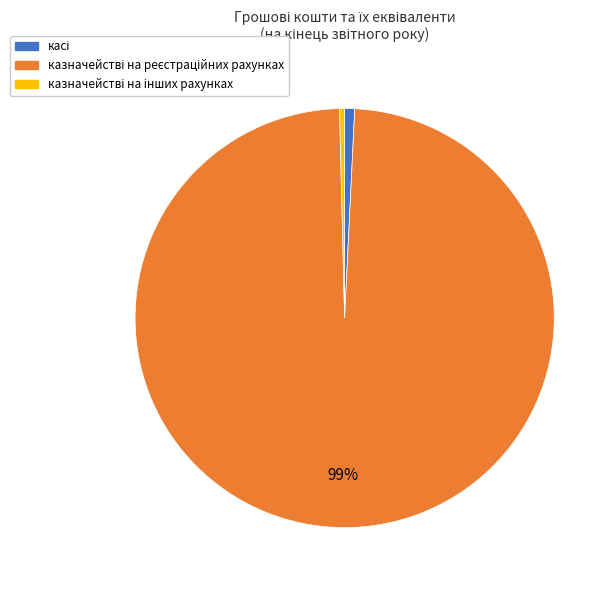

To the nearest percent, what is the average slice percentage?

33%